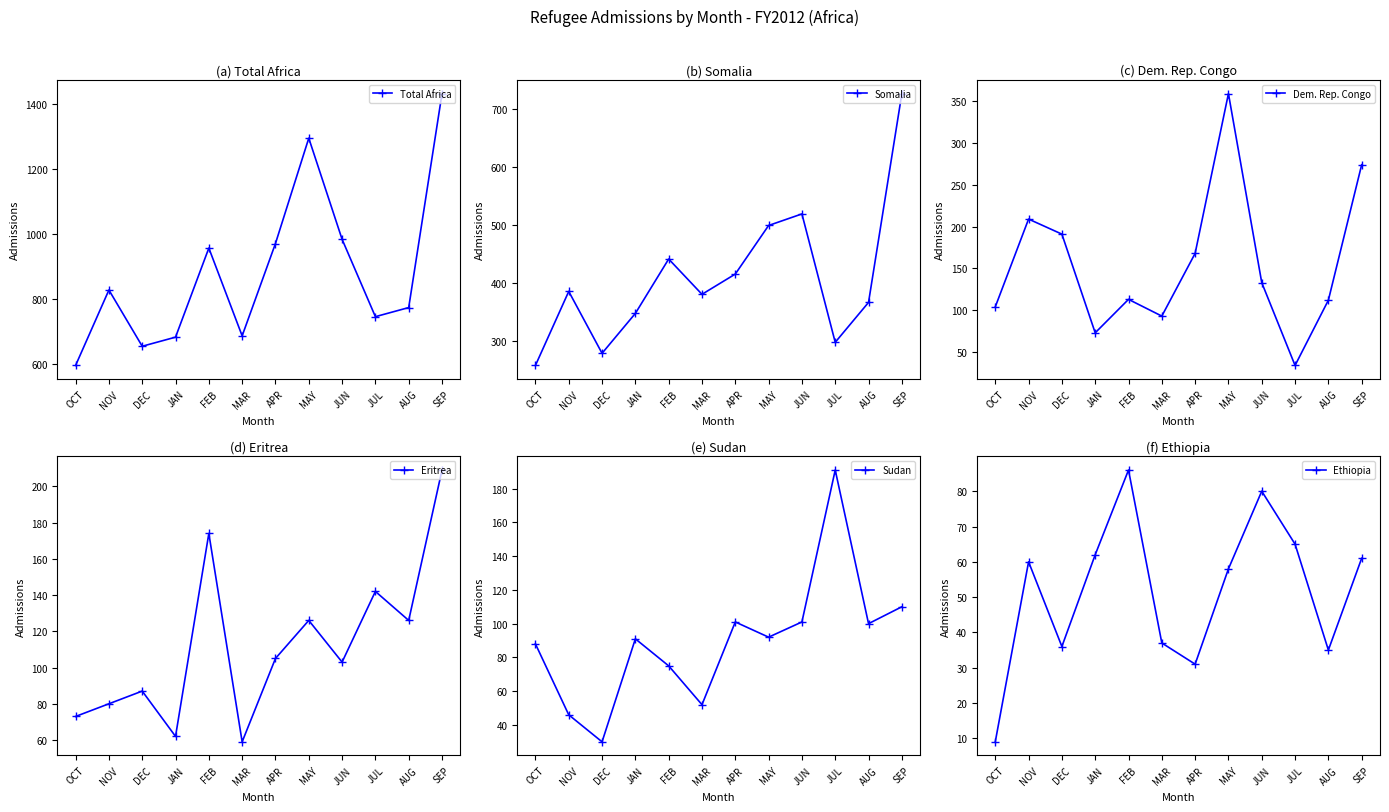

List the series in order of their peak value, lowest first.

Ethiopia, Sudan, Eritrea, Dem. Rep. Congo, Somalia, Total Africa